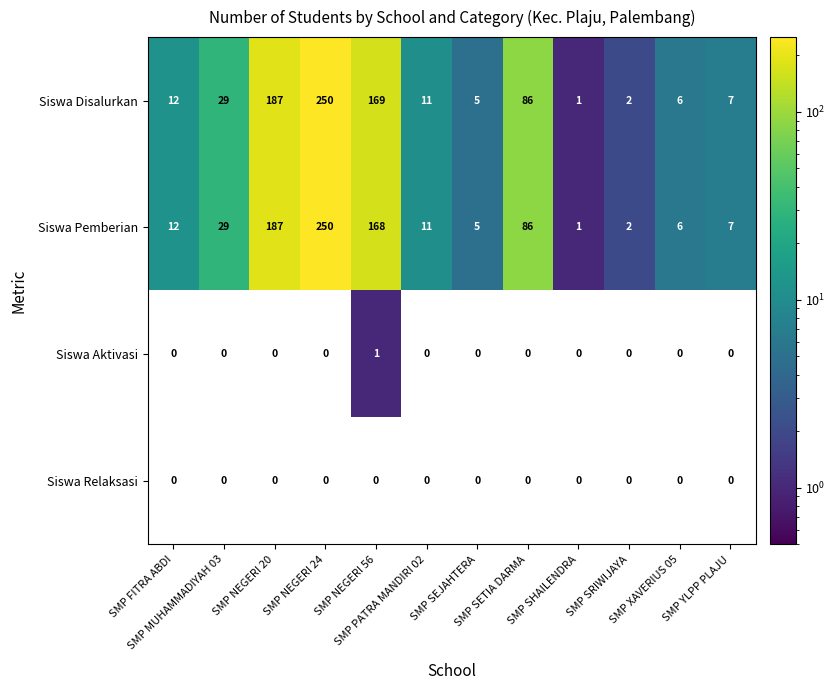

Which series has the largest total across all categories?

Siswa Disalurkan